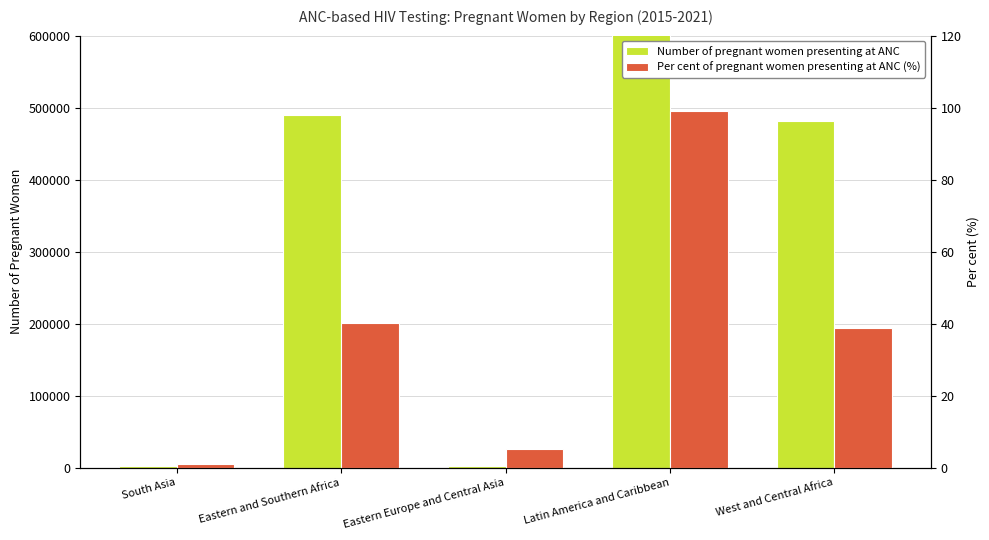

Reading left to right, list all the values displayed in this chart.

Number of pregnant women presenting at ANC: South Asia=1900.0	Eastern and Southern Africa=490000.0	Eastern Europe and Central Asia=1800.0	Latin America and Caribbean=738000.0	West and Central Africa=481000.0
Per cent of pregnant women presenting at ANC (%): South Asia=1.0	Eastern and Southern Africa=40.2	Eastern Europe and Central Asia=5.1	Latin America and Caribbean=99.0	West and Central Africa=38.8